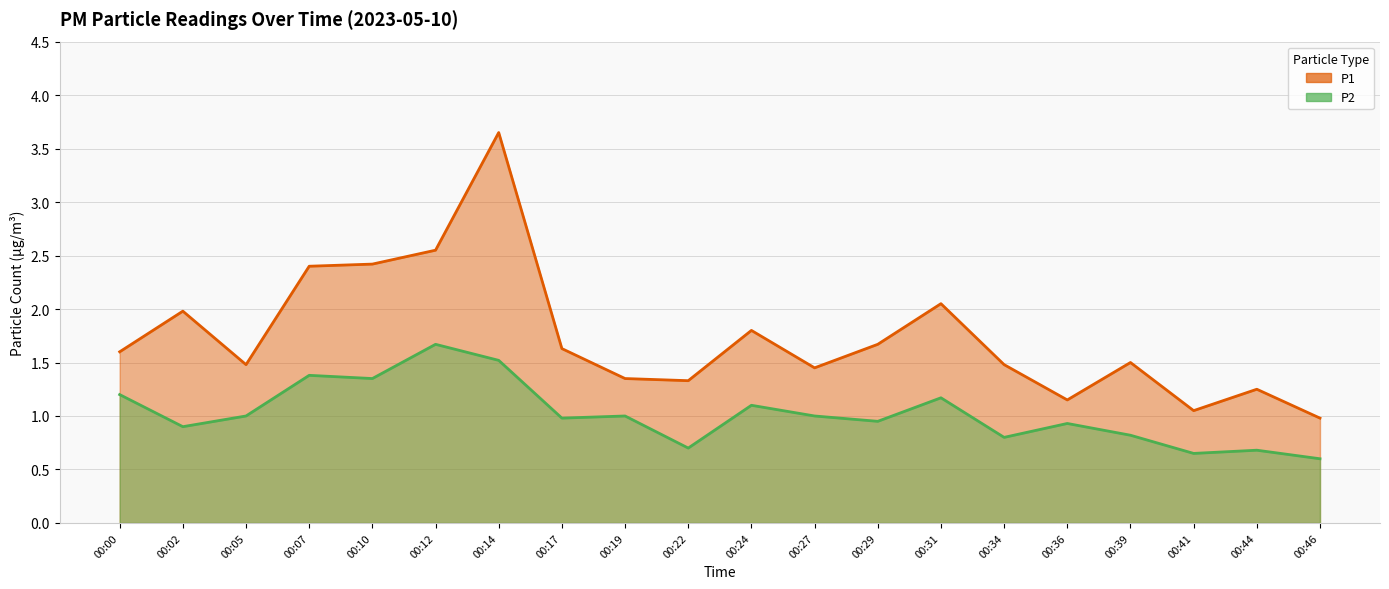

The P2 series shows 0.9 at 00:29. True or false?

True